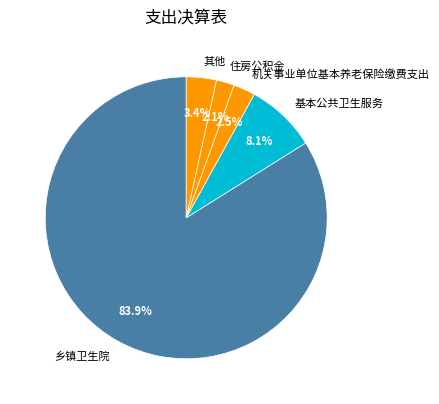

Which category has the biggest portion of the pie?

乡镇卫生院